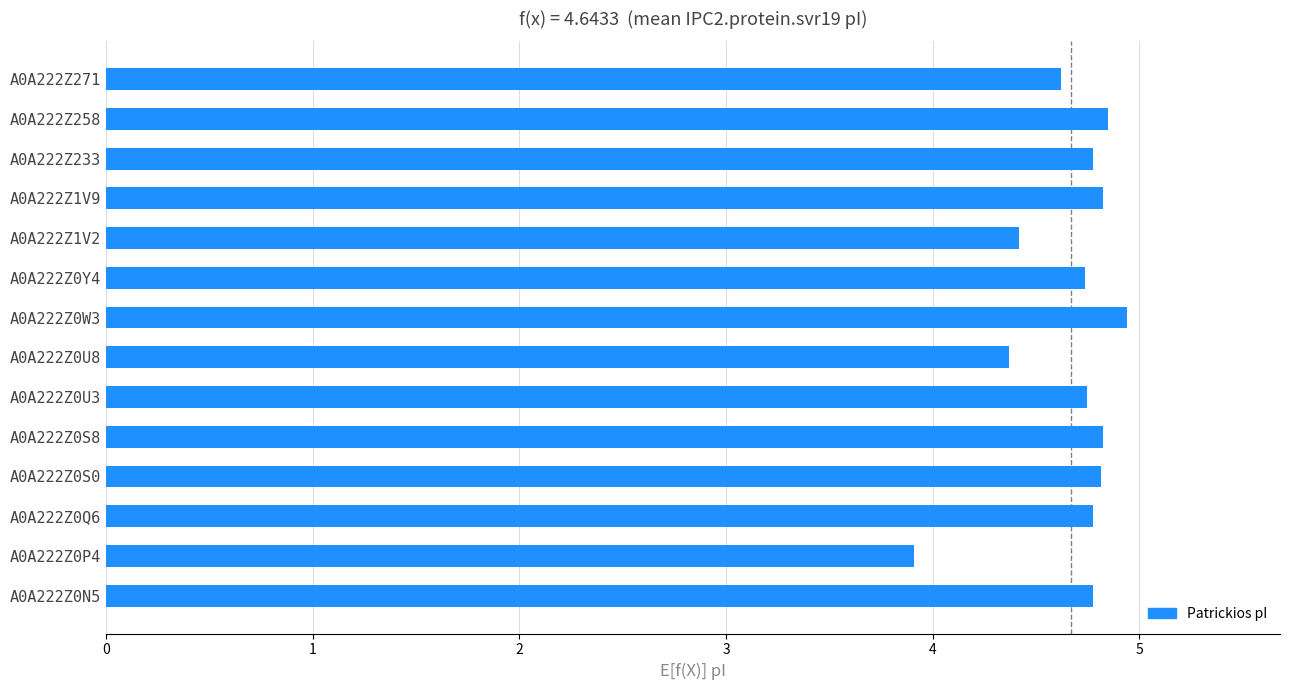

What is the maximum value shown in the chart?

4.9